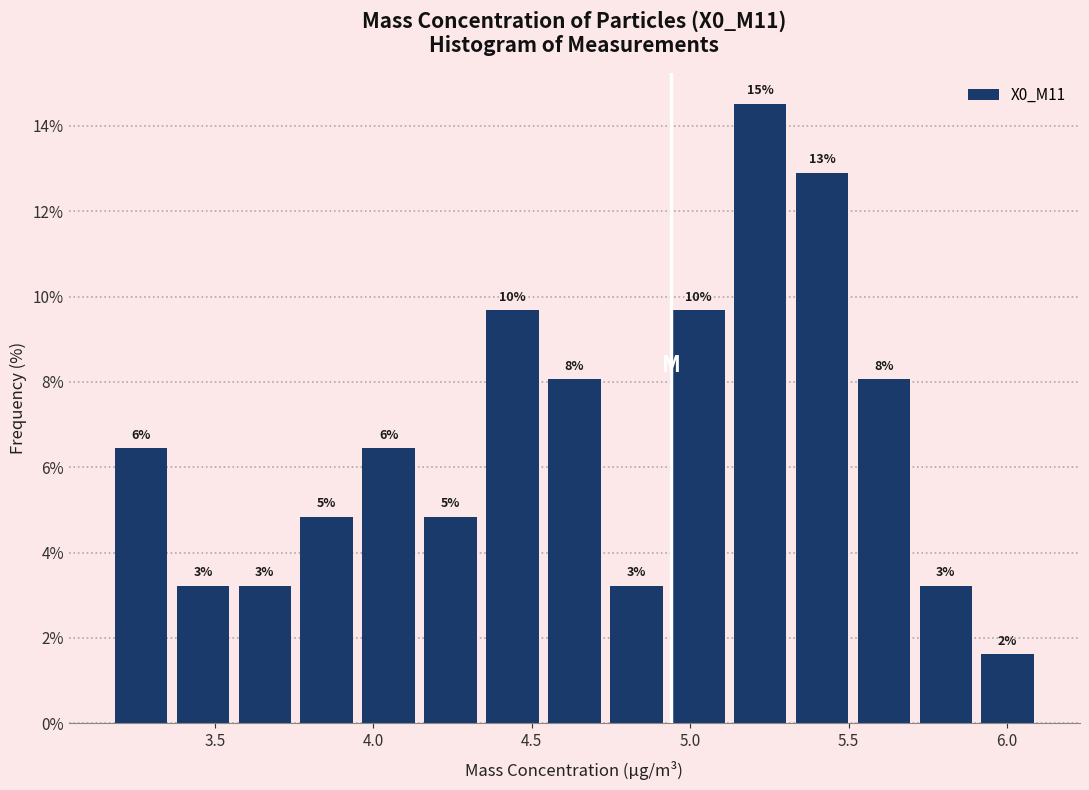

Around what value on the x-axis is the tallest bar? Give the approximate position of its centre, as read against the axis.

5.20